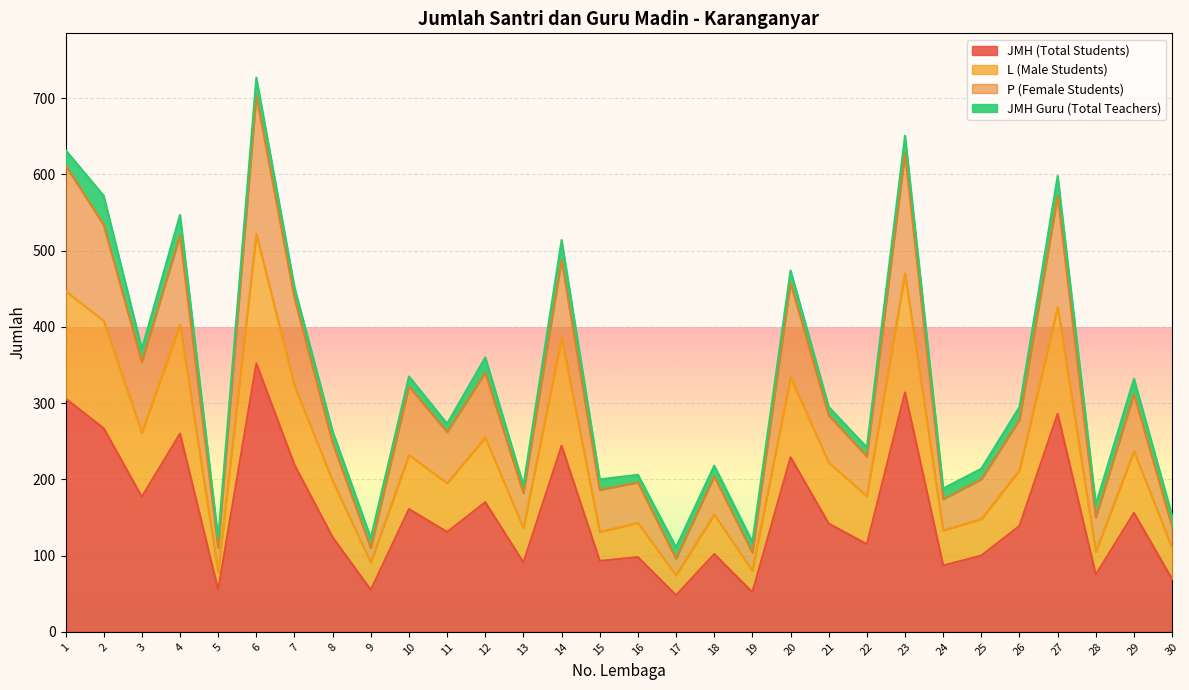

Where is JMH (Total Students) nearest to the value 200?

7